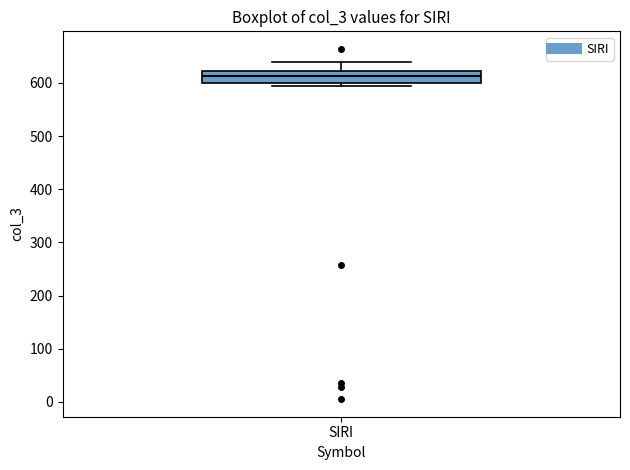

Read this box plot against the y-axis: the position of the median line, the range covered by the box, and the ends of both whiskers. The values are not printed on the chart, so give them approximately, as read against the axis.

median 610, box 600 to 620, whiskers 590 to 640